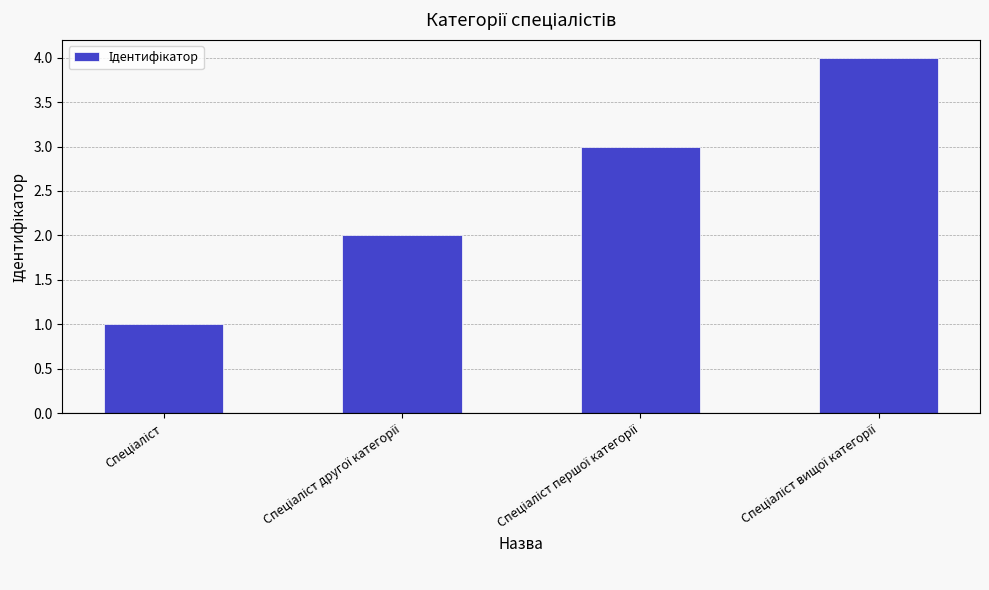

What is the value of the 2nd bar from the left?

2